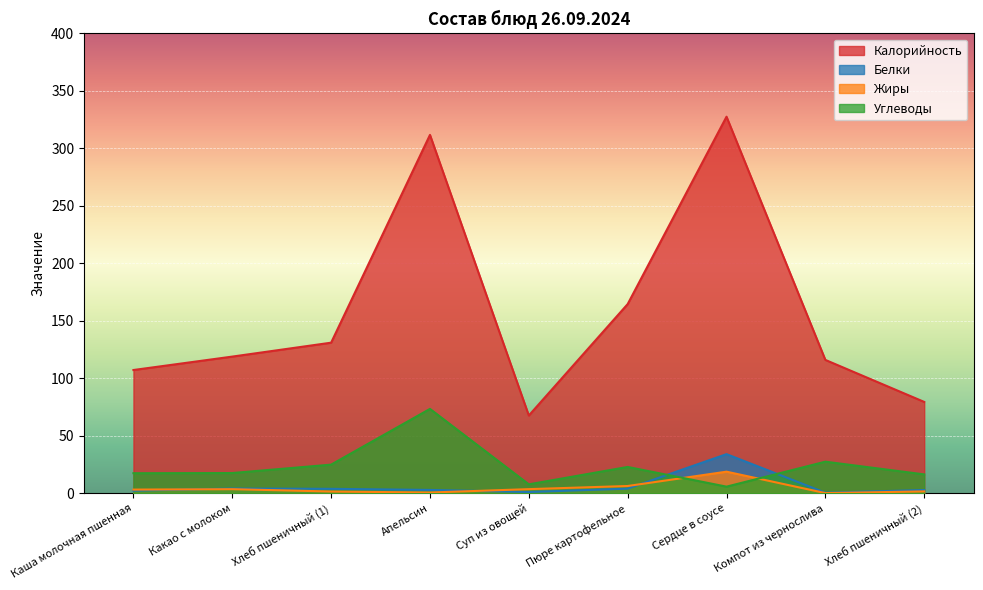

Reading right to left, transcribe all the data shown in this chart.

Калорийность: Хлеб пшеничный (2)=79.5	Компот из чернослива=116.0	Сердце в соусе=327.6	Пюре картофельное=164.6	Суп из овощей=67.6	Апельсин=311.8	Хлеб пшеничный (1)=131.0	Какао с молоком=118.9	Каша молочная пшенная=107.2
Белки: Хлеб пшеничный (2)=2.8	Компот из чернослива=0.5	Сердце в соусе=34.0	Пюре картофельное=4.0	Суп из овощей=1.1	Апельсин=2.9	Хлеб пшеничный (1)=3.8	Какао с молоком=4.1	Каша молочная пшенная=2.2
Жиры: Хлеб пшеничный (2)=1.6	Компот из чернослива=0.1	Сердце в соусе=18.8	Пюре картофельное=6.3	Суп из овощей=3.6	Апельсин=0.6	Хлеб пшеничный (1)=1.5	Какао с молоком=3.5	Каша молочная пшенная=3.2
Углеводы: Хлеб пшеничный (2)=16.4	Компот из чернослива=27.5	Сердце в соусе=5.7	Пюре картофельное=22.9	Суп из овощей=7.8	Апельсин=73.4	Хлеб пшеничный (1)=24.9	Какао с молоком=17.6	Каша молочная пшенная=17.4